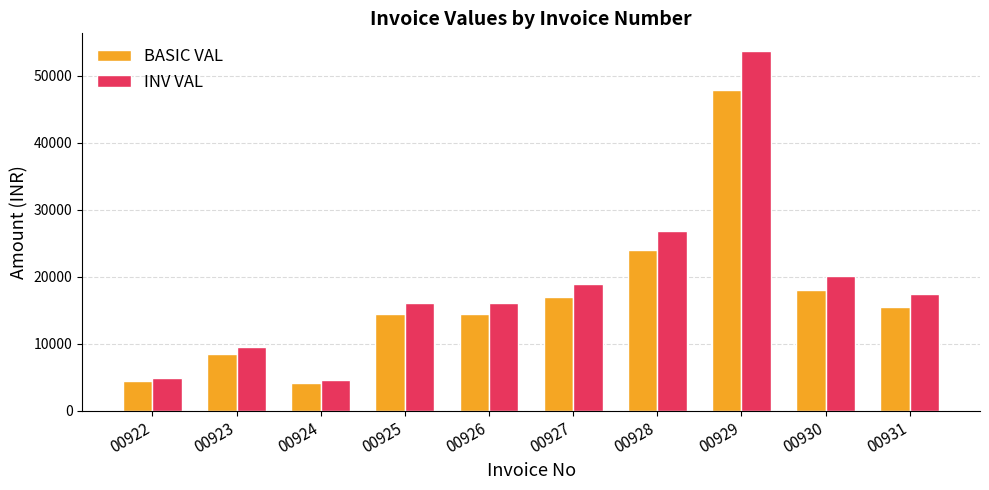

Which series has the widest spread of values?

INV VAL